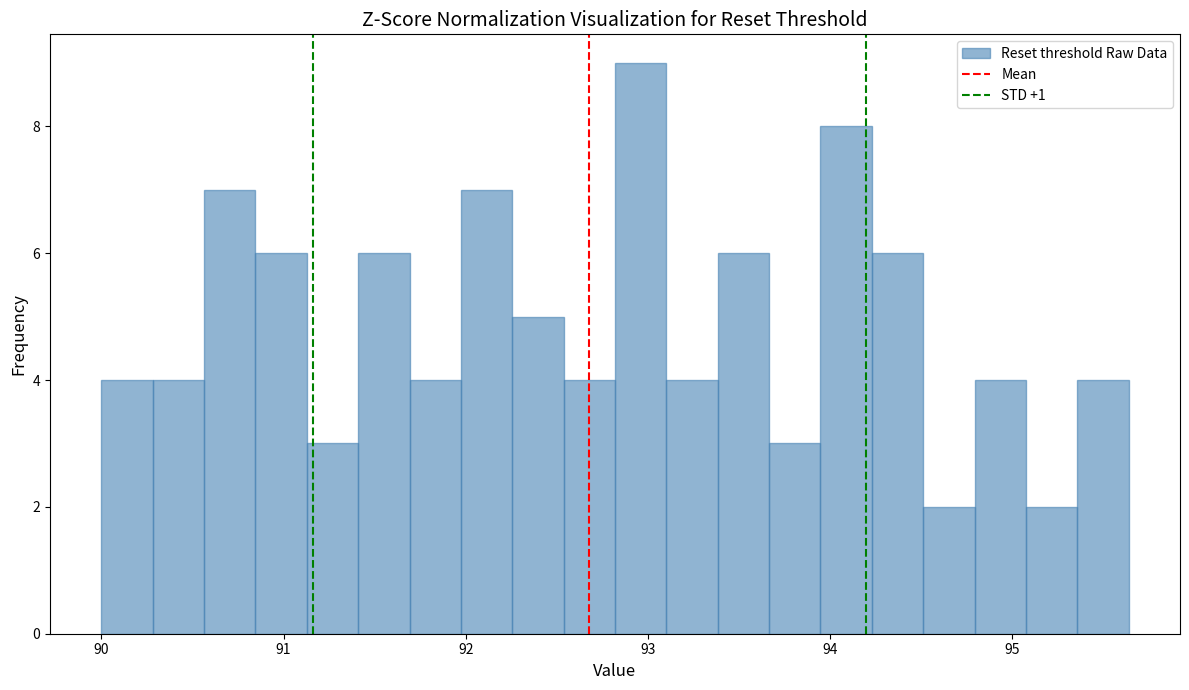

Read against the x-axis, roughly where is the centre of the tallest bar?

93.0